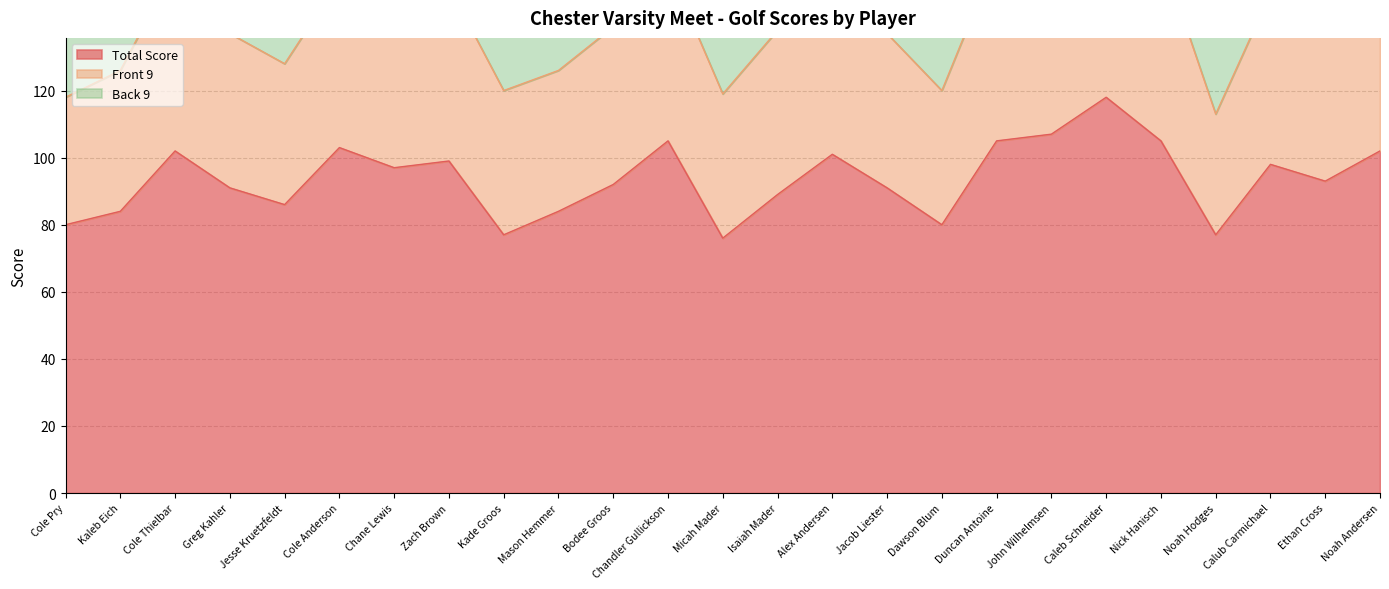

List the labels in order of Front 9 value, smallest first.

Noah Hodges, Cole Pry, Dawson Blum, Kaleb Eich, Jesse Kruetzfeldt, Mason Hemmer, Kade Groos, Micah Mader, Ethan Cross, Greg Kahler, Jacob Liester, Bodee Groos, Isaiah Mader, Cole Anderson, Chane Lewis, Alex Andersen, Calub Carmichael, Zach Brown, Chandler Gullickson, Cole Thielbar, Duncan Antoine, John Wilhelmsen, Nick Hanisch, Noah Andersen, Caleb Schneider